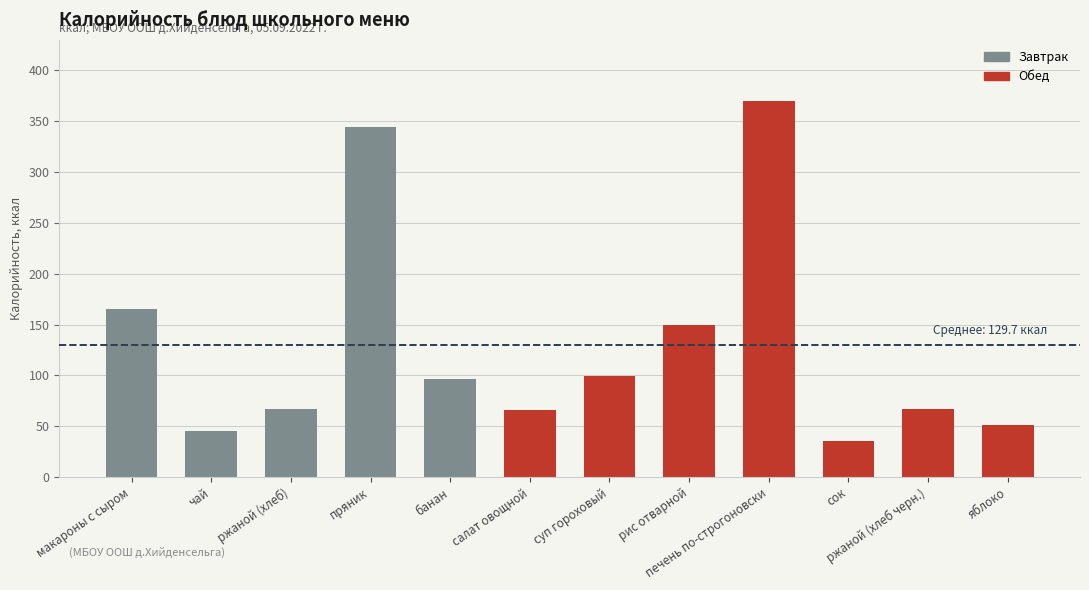

What is the difference between the maximum and minimum values?

334